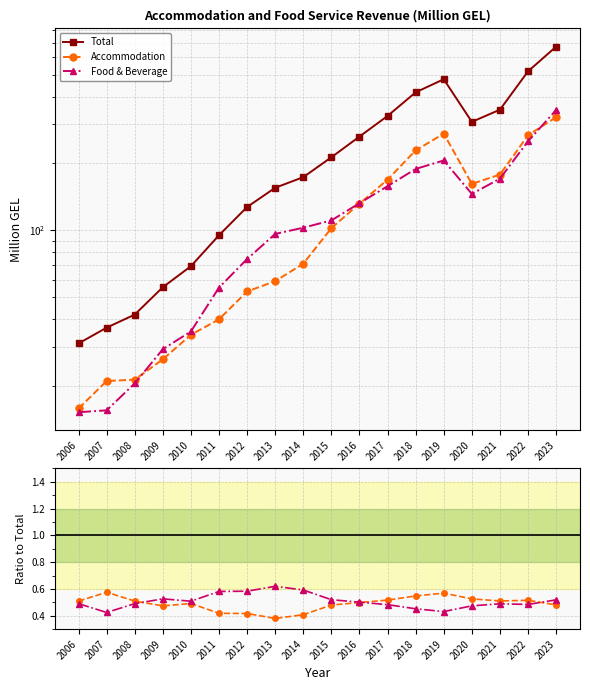

Between which two adjacent categories do Accommodation and Food & Beverage first intersect?

2008 and 2009